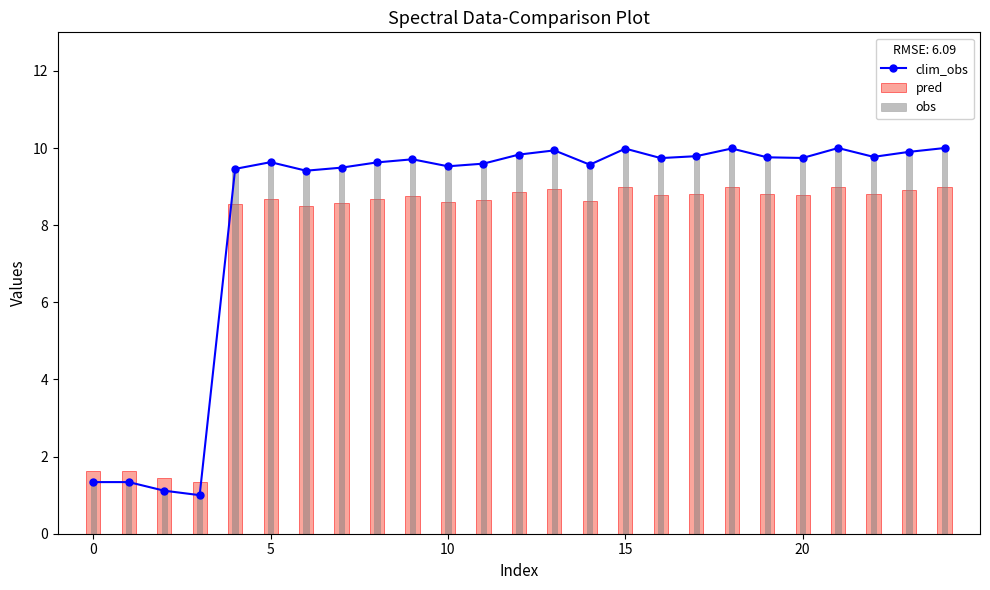

The chart shows a value of 2.1 at 5. True or false?

False